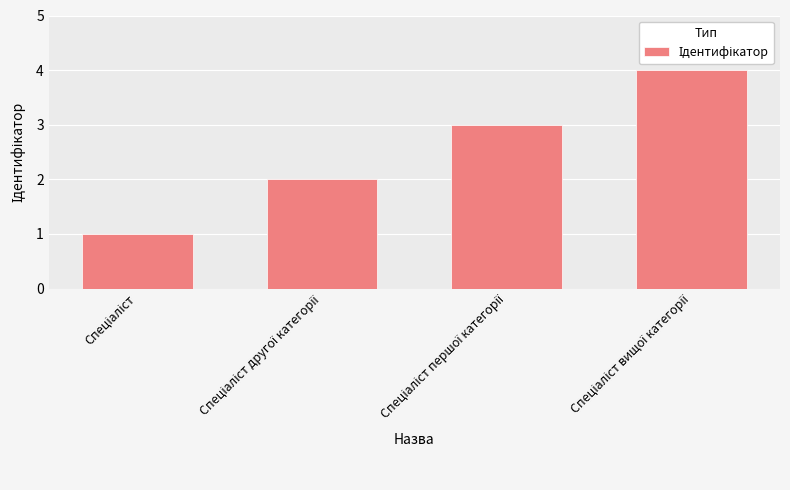

What is the difference between the maximum and minimum values?

3